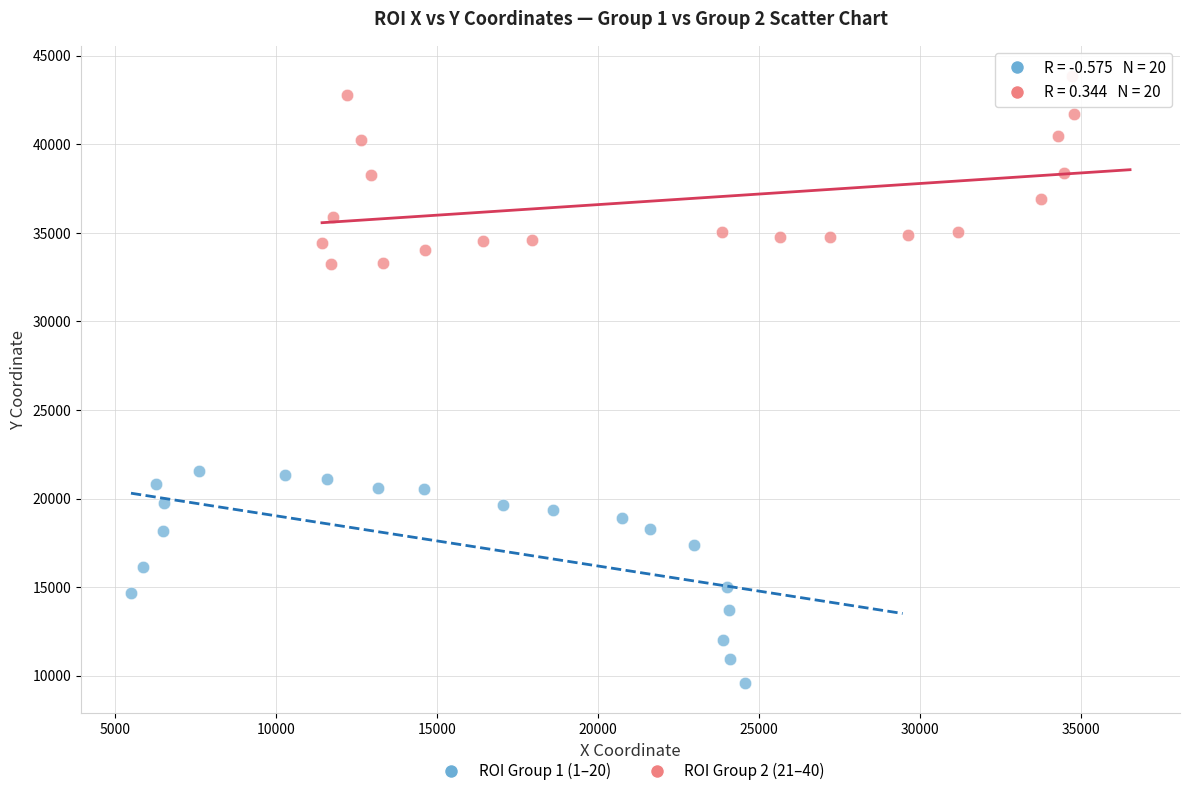

Which series reaches the minimum Y coordinate?

ROI Group 1 (1–20)